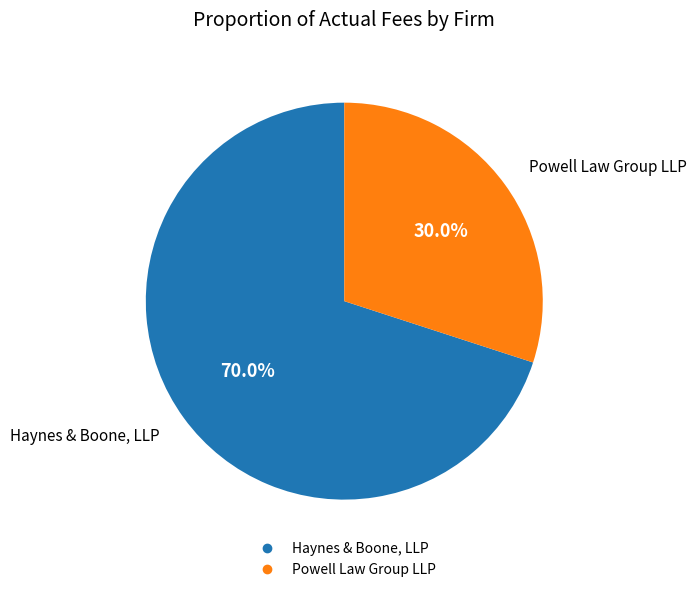

What is the ratio of the value at Powell Law Group LLP to the value at Haynes & Boone, LLP?

0.4